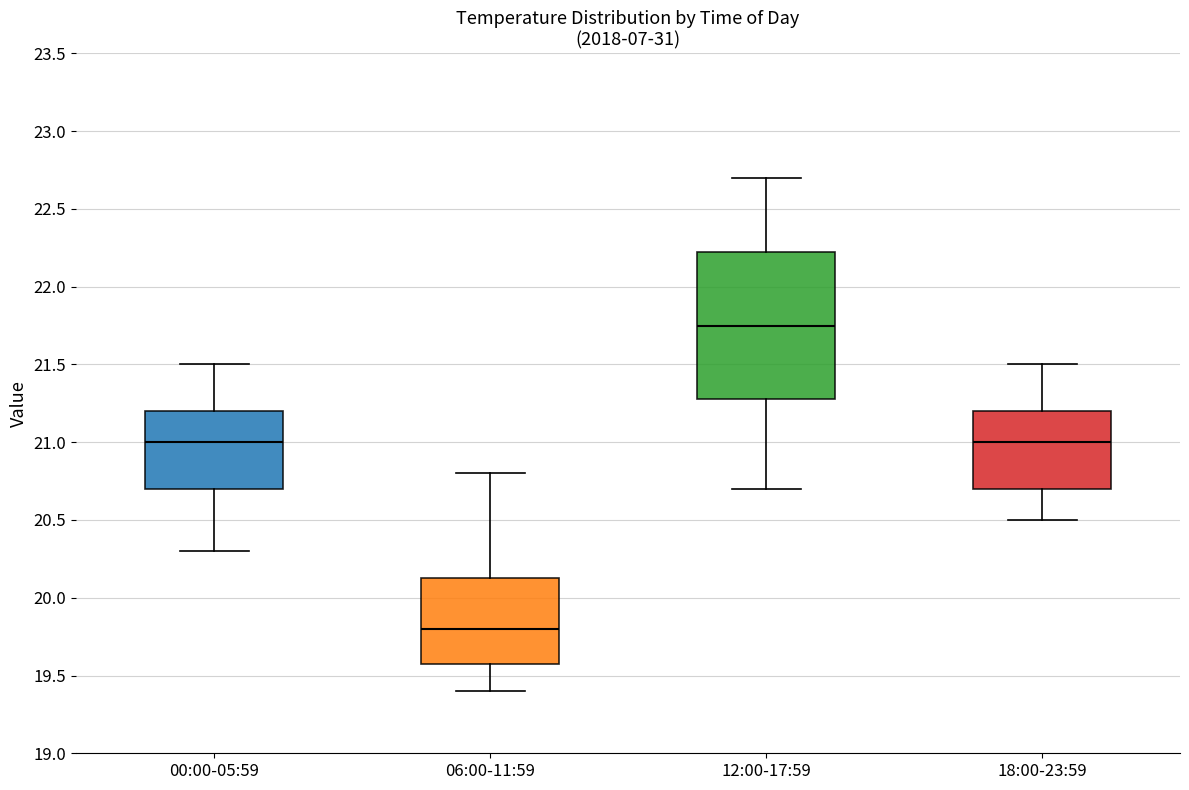

Which box is the tallest, from its lower edge to its upper edge?

12:00-17:59